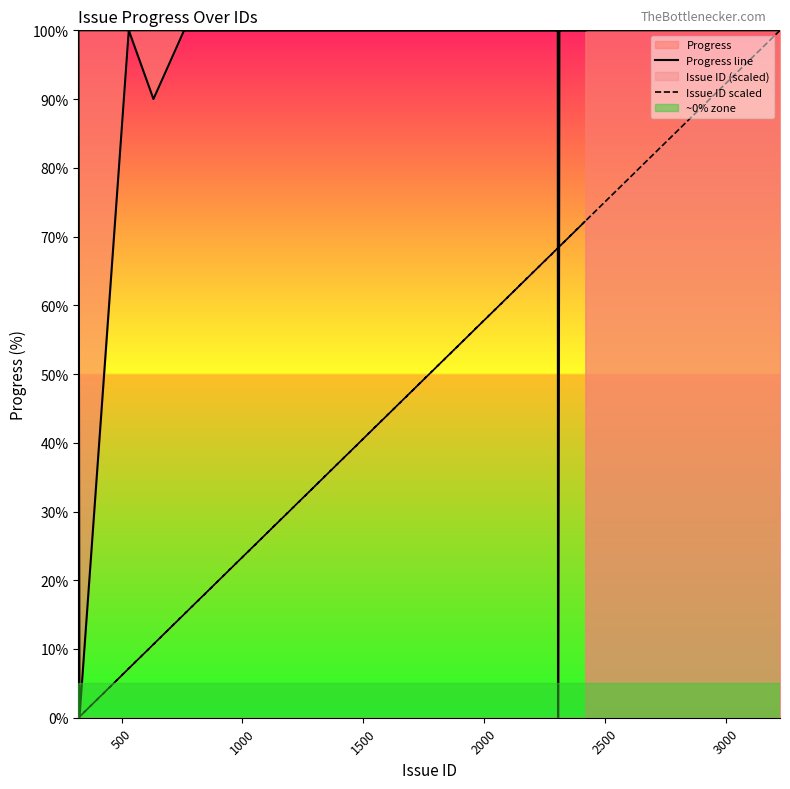

Which series has the widest spread of values?

Progress line